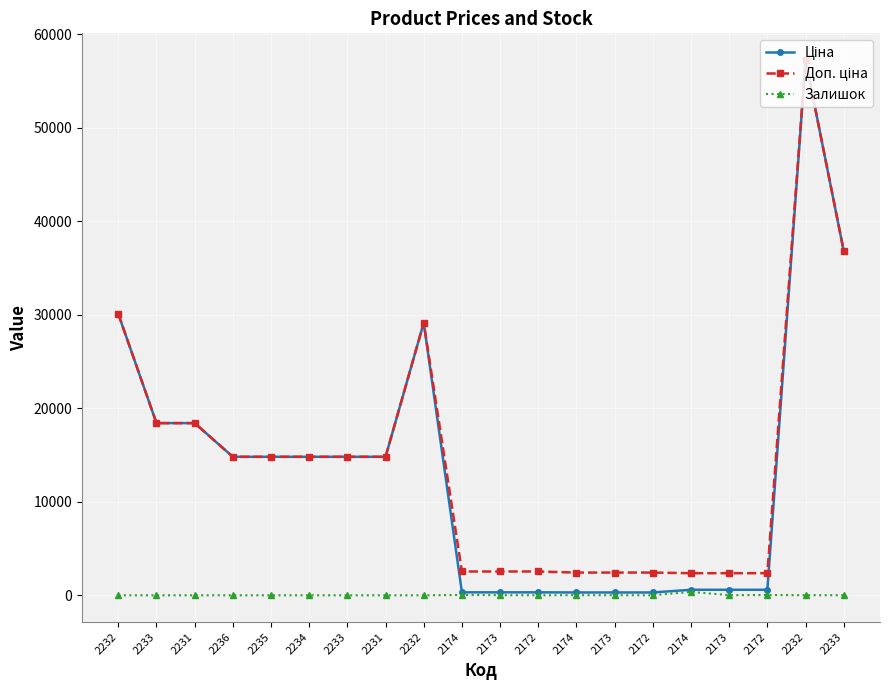

True or false: Ціна and Доп. ціна intersect in this chart.

False